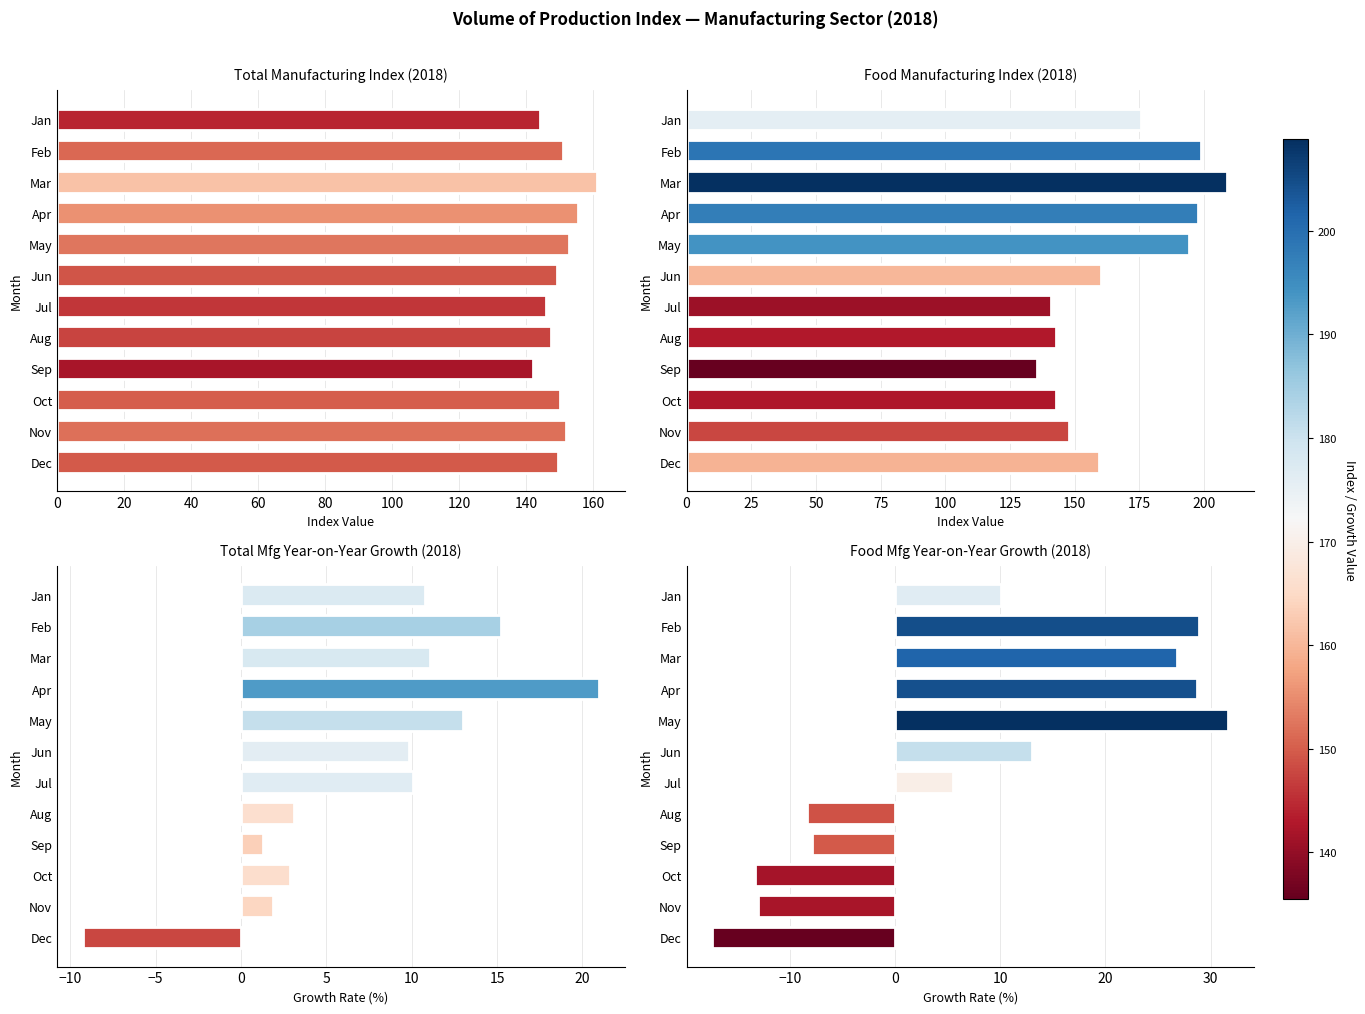

How many data points in Total Manufacturing Index (2018) are less than 150?

6